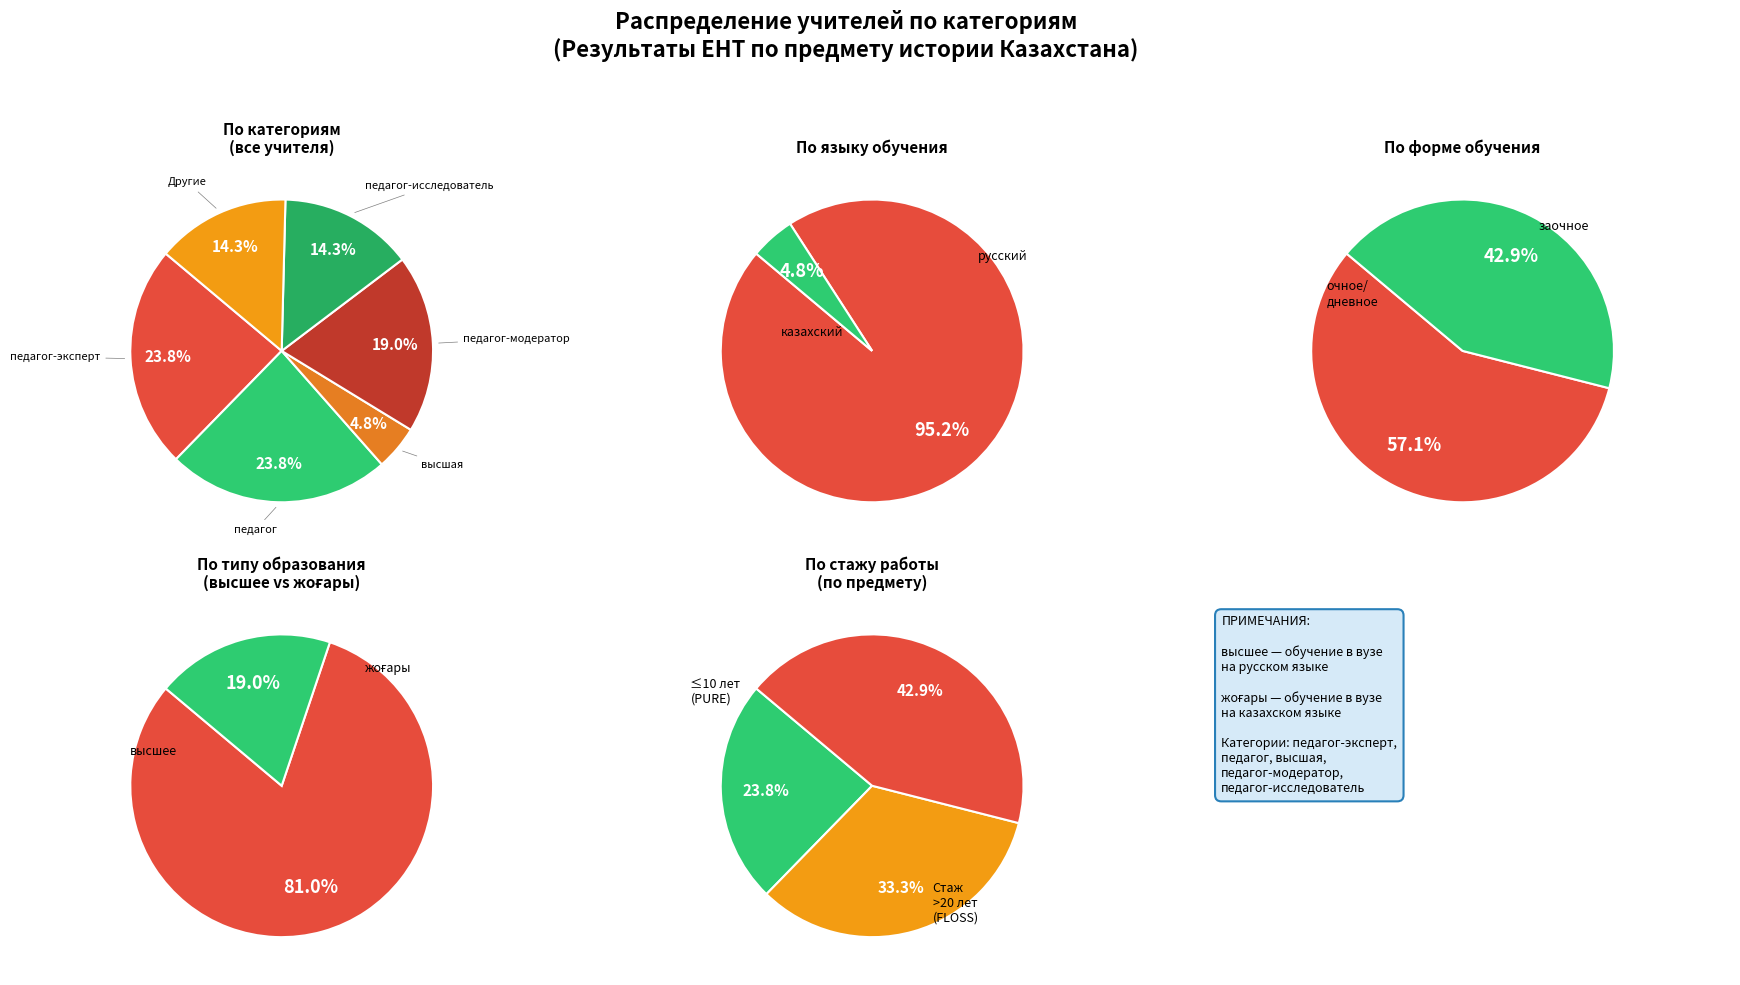

What is the largest slice in the pie chart?

педагог-эксперт